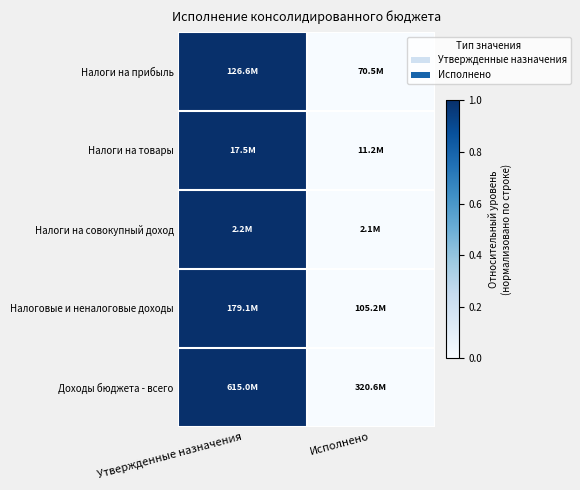

Reading left to right, transcribe all the data shown in this chart.

Налоги на прибыль: Утвержденные назначения=1	Исполнено=0
Налоги на товары: Утвержденные назначения=1	Исполнено=0
Налоги на совокупный доход: Утвержденные назначения=1	Исполнено=0
Налоговые и неналоговые доходы: Утвержденные назначения=1	Исполнено=0
Доходы бюджета - всего: Утвержденные назначения=1	Исполнено=0